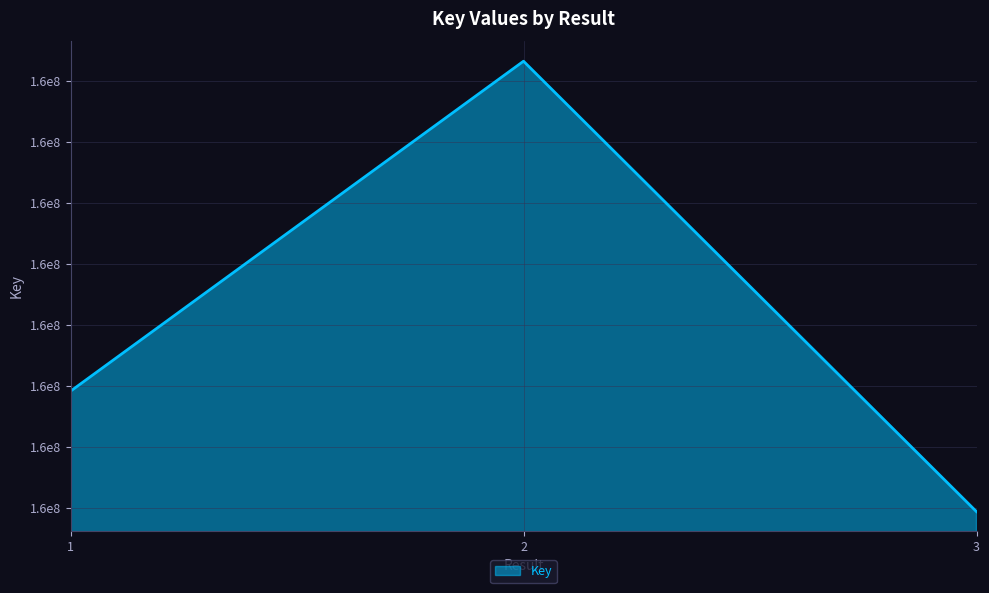

Does the chart display data point markers on the line(s)?

No